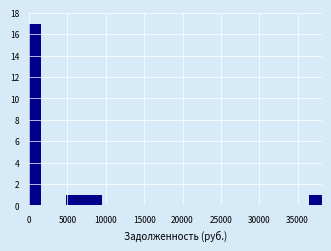

Read against the x-axis, roughly where is the centre of the tallest bar?

1000